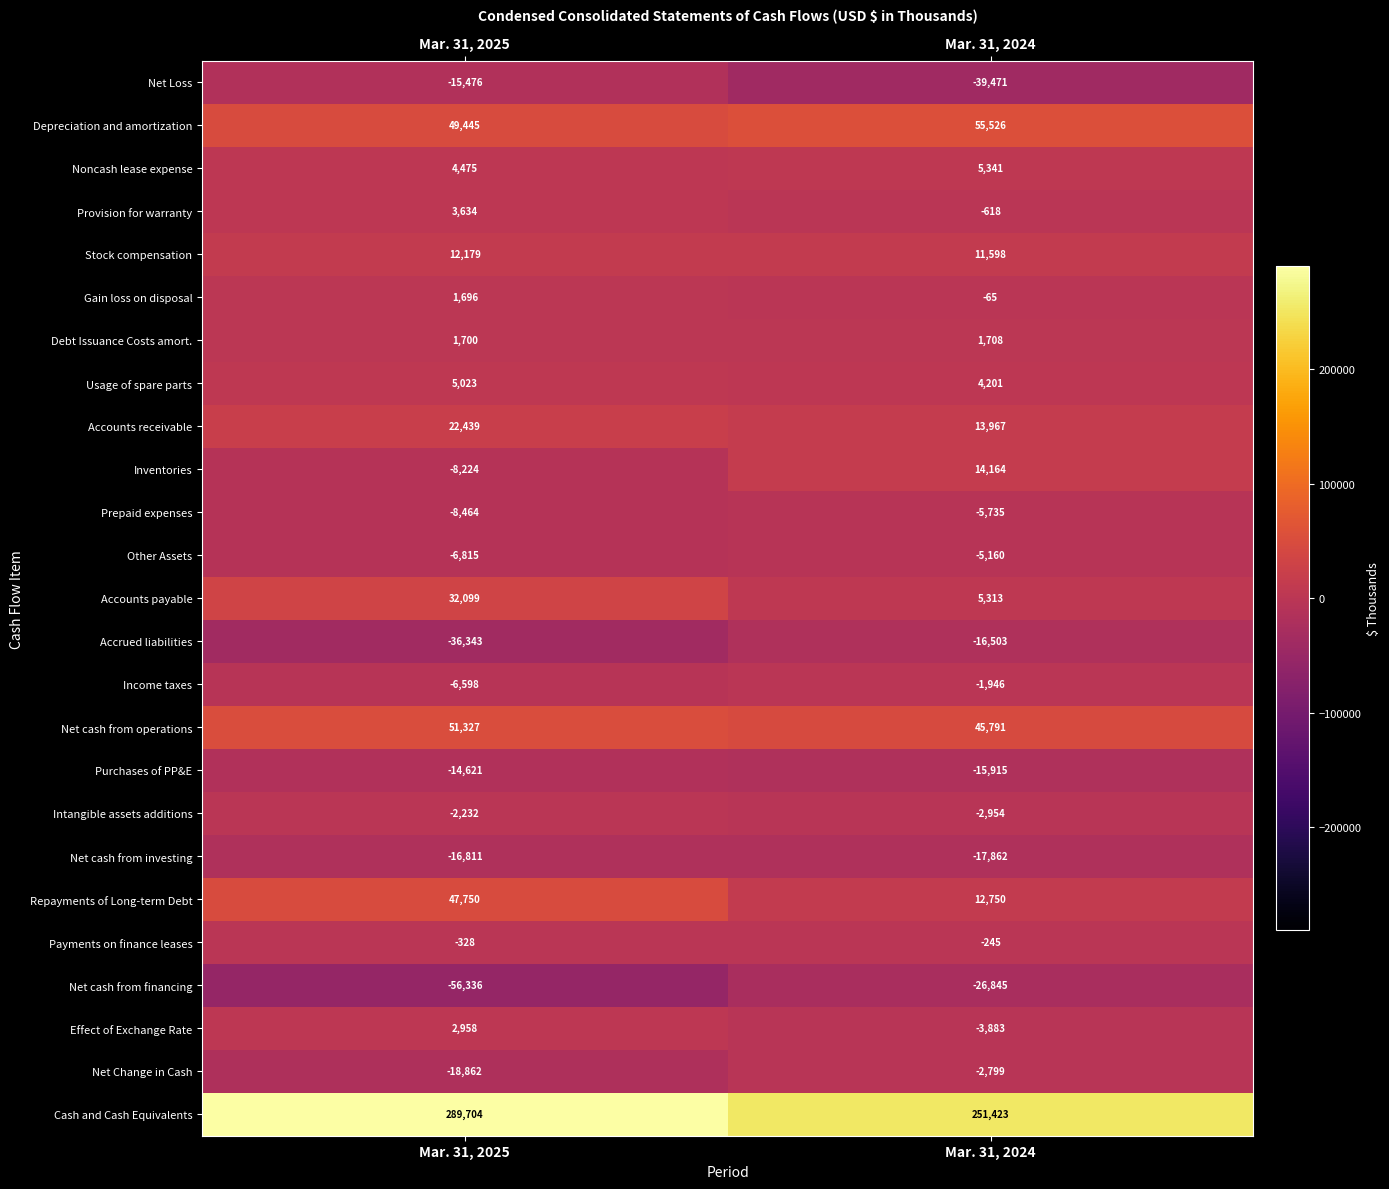

Between Mar. 31, 2025 and Mar. 31, 2024, which series saw the biggest shift?

Cash and Cash Equivalents